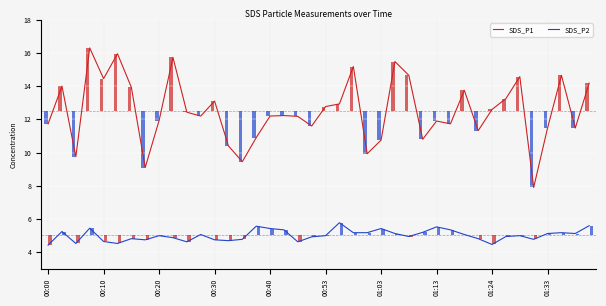

What is the difference between the maximum and minimum values in the SDS_P1 series?

8.4